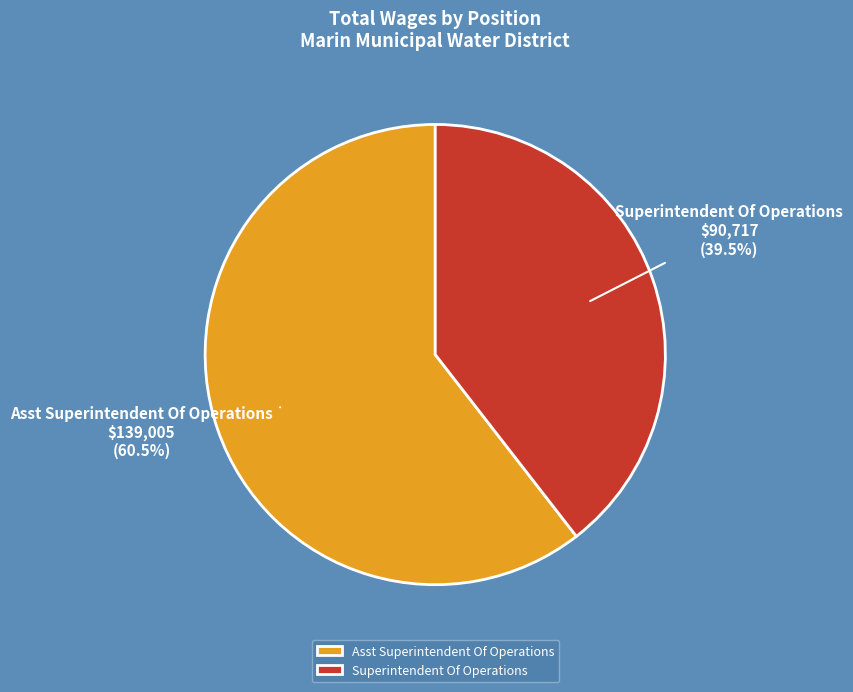

Is there a majority slice in this chart?

Yes